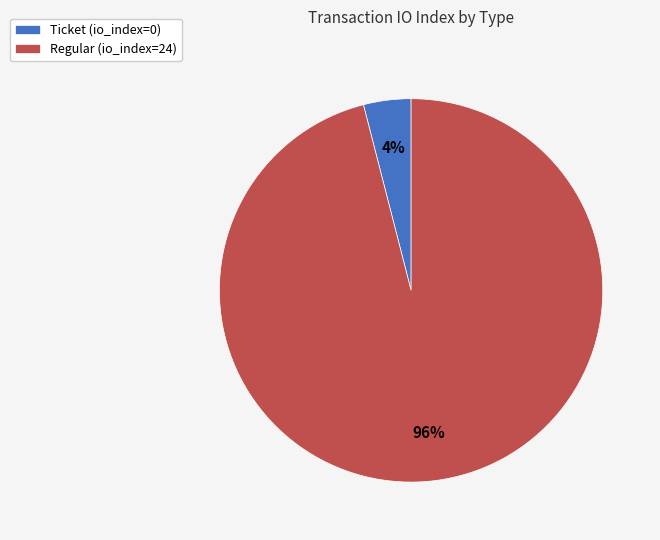

Between Regular (io_index=24) and Ticket (io_index=0), which is larger?

Regular (io_index=24)